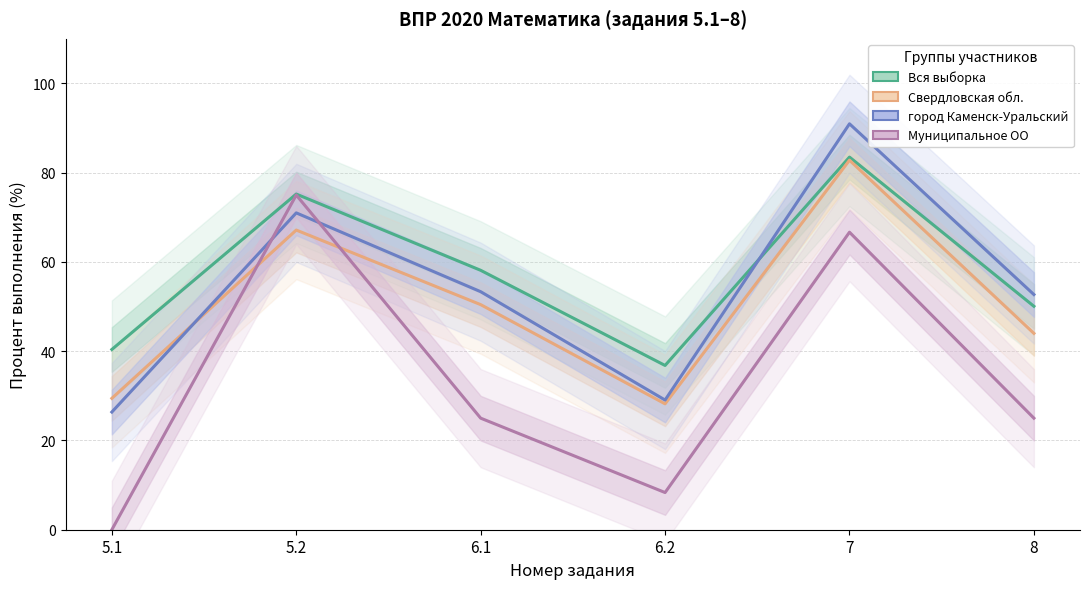

Rank the series at 7 from lowest to highest value.

Муниципальное ОО, Свердловская обл., Вся выборка, город Каменск-Уральский